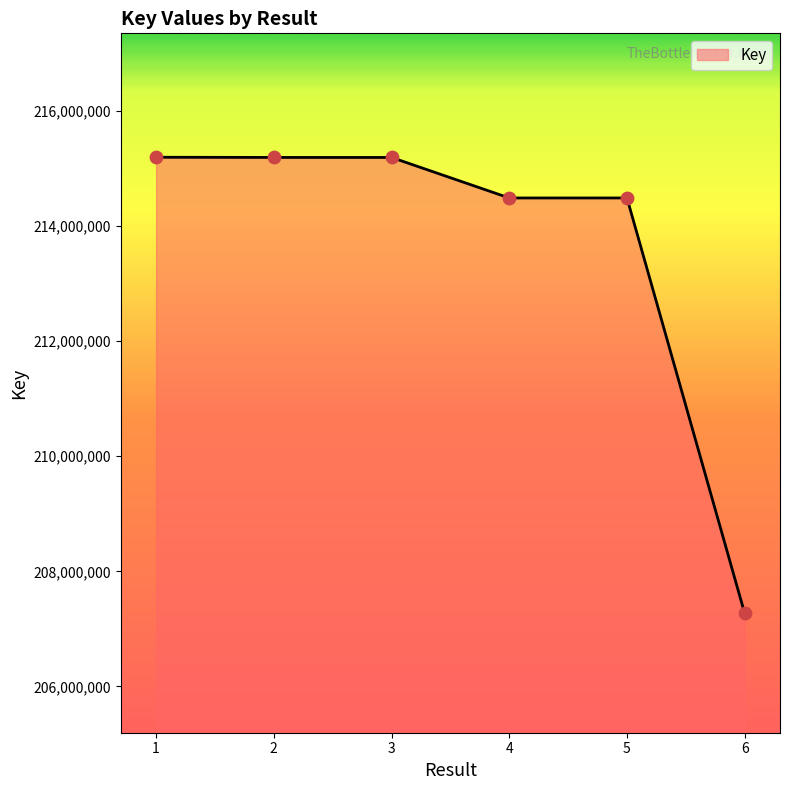

Approximately how many times larger is the value at 6 compared to 5?

1.0